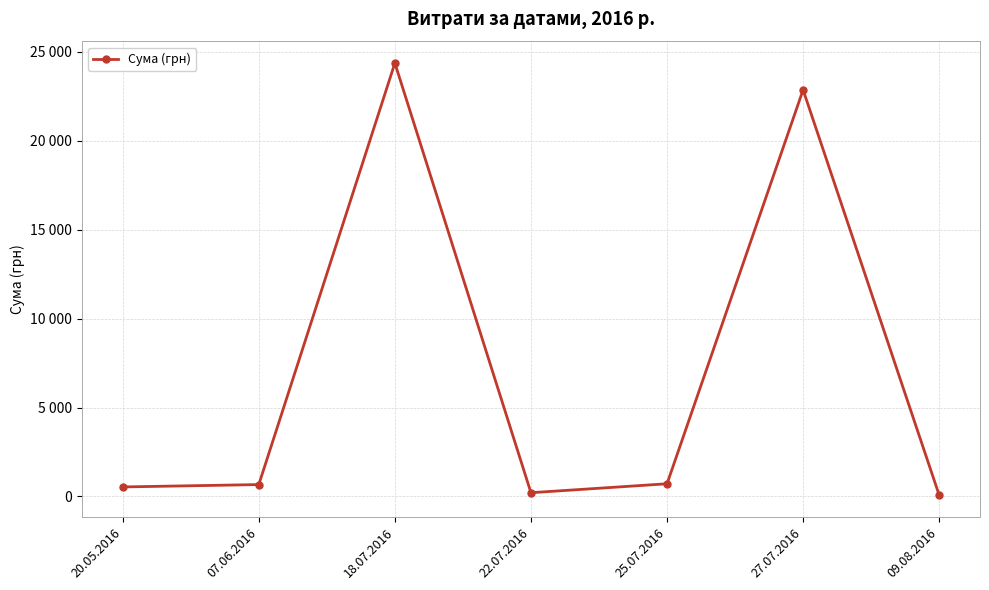

True or false: the data shows 22864.0 at 27.07.2016.

True